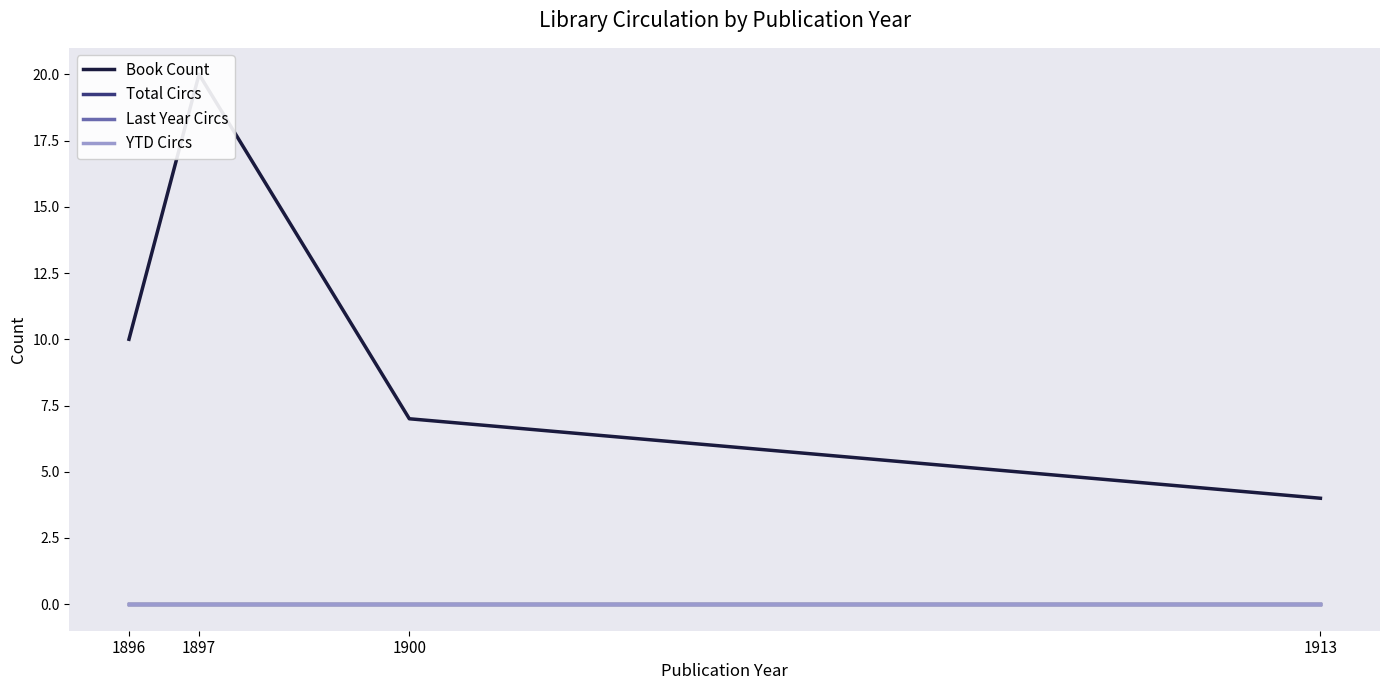

List the series in order of their peak value, lowest first.

Total Circs, Last Year Circs, YTD Circs, Book Count